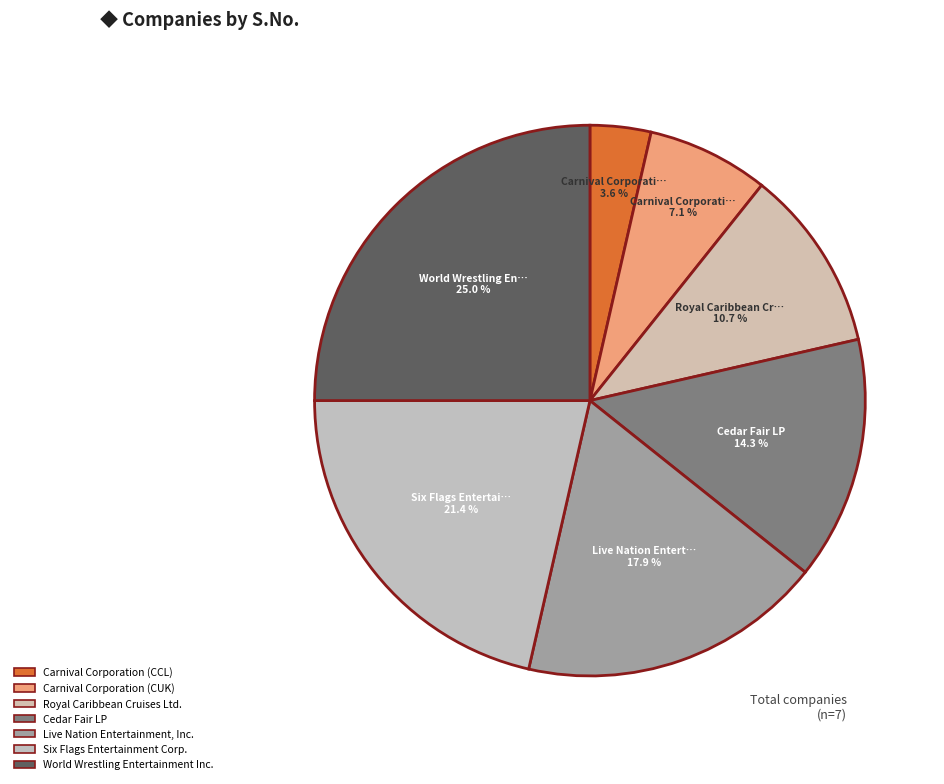

To the nearest percent, what is the combined percentage of Cedar Fair LP and Six Flags Entertainment Corp.?

36%